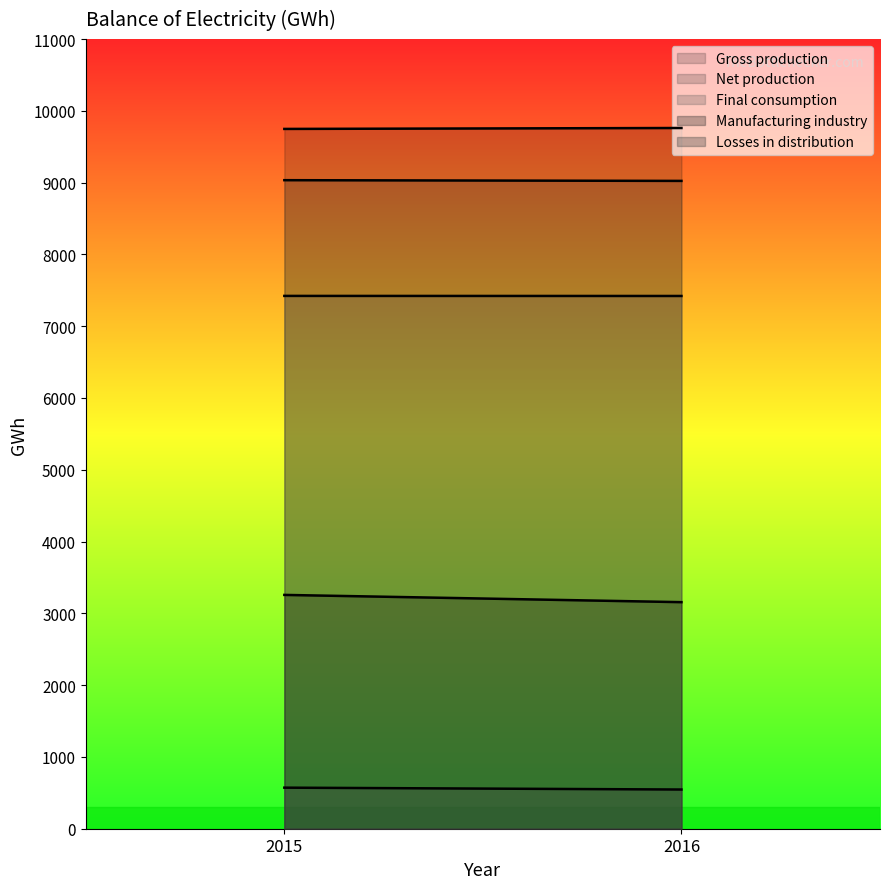

What is the approximate value of Manufacturing industry at 2016, to the nearest 5?

3155